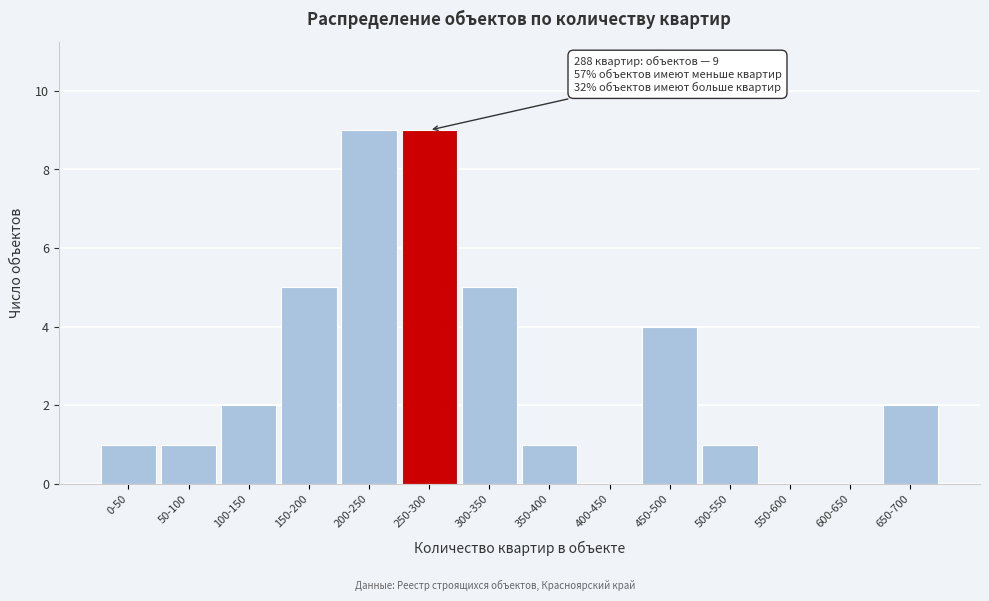

Reading left to right, list all the values displayed in this chart.

0-50=1	50-100=1	100-150=2	150-200=5	200-250=9	250-300=9	300-350=5	350-400=1	400-450=0	450-500=4	500-550=1	550-600=0	600-650=0	650-700=2